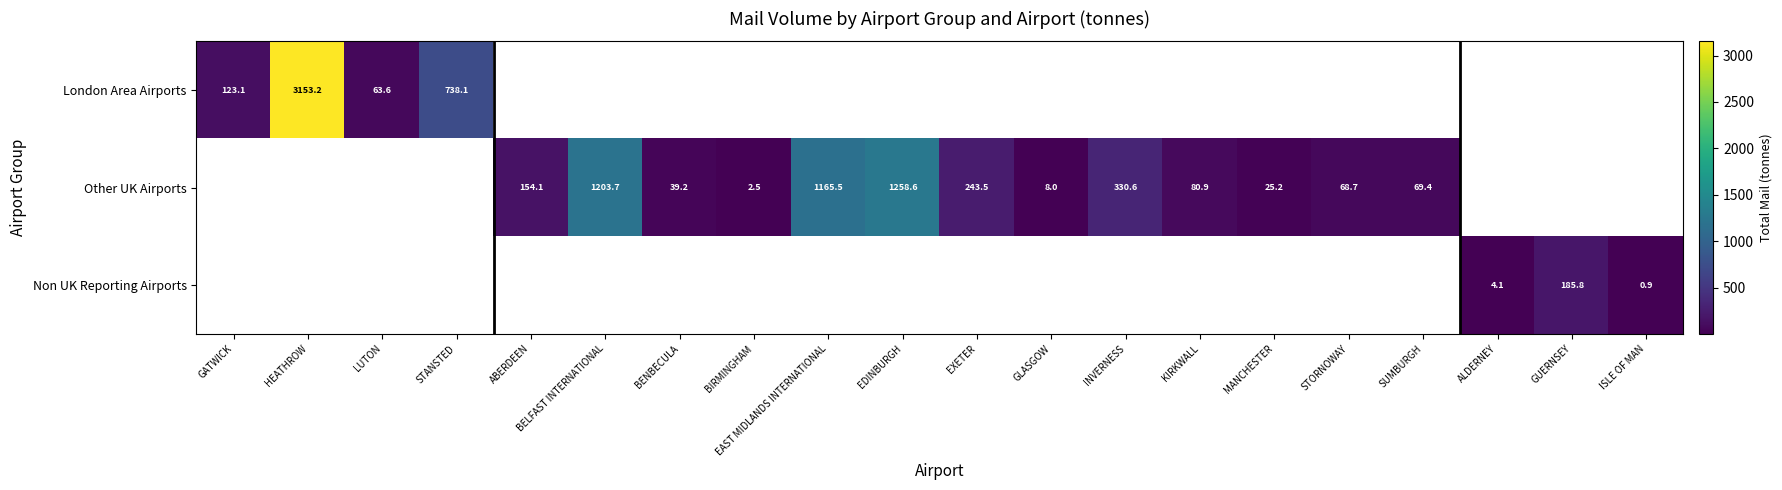

List the series in order of their peak value, highest first.

London Area Airports, Other UK Airports, Non UK Reporting Airports